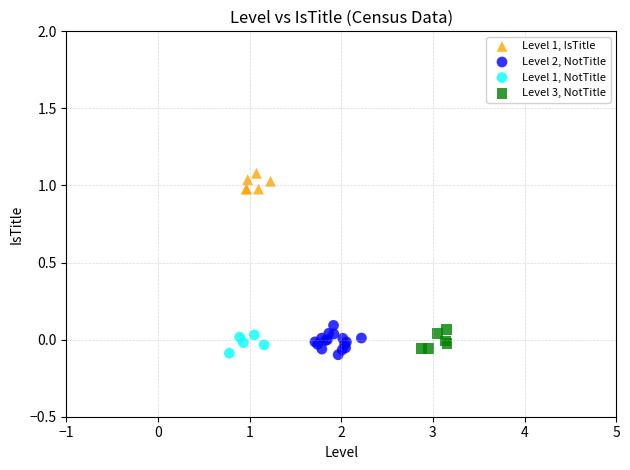

What are all the series names shown in the legend?

Level 1, IsTitle, Level 2, NotTitle, Level 1, NotTitle, Level 3, NotTitle